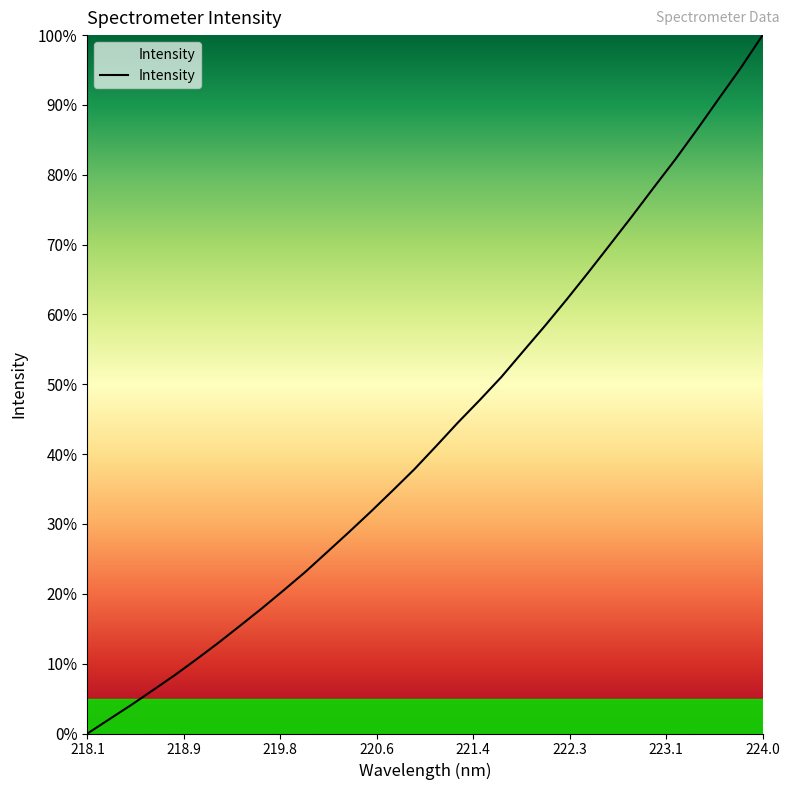

What is the maximum value shown in the chart?

100.0